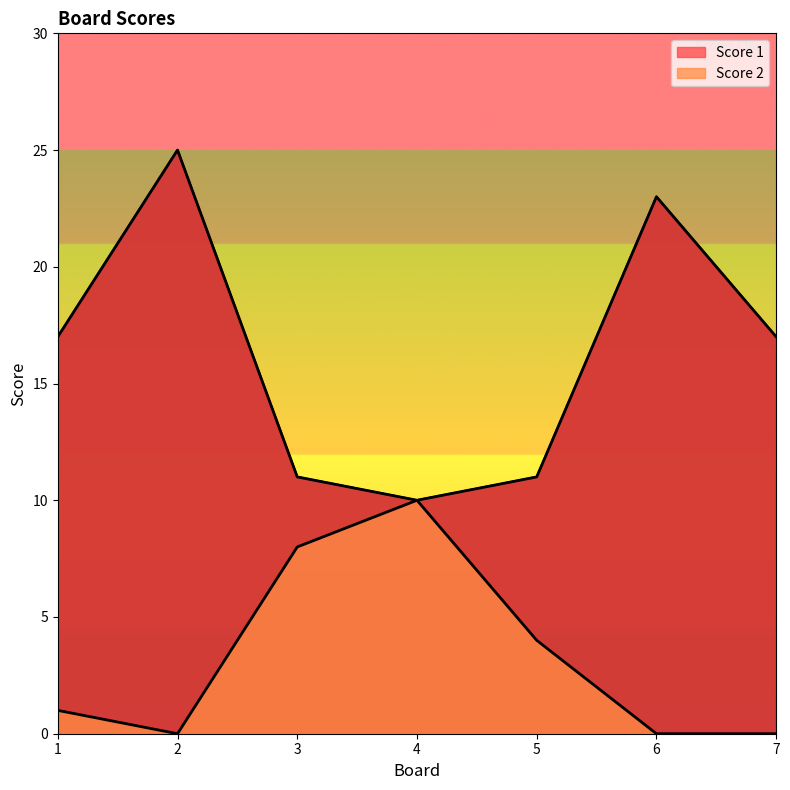

At which category is the sum across all series the highest?

2